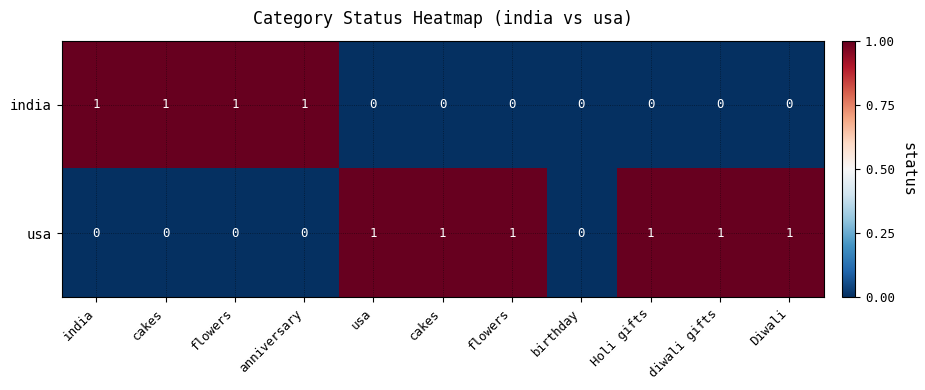

Rank the series by their maximum value, from lowest to highest.

india, usa